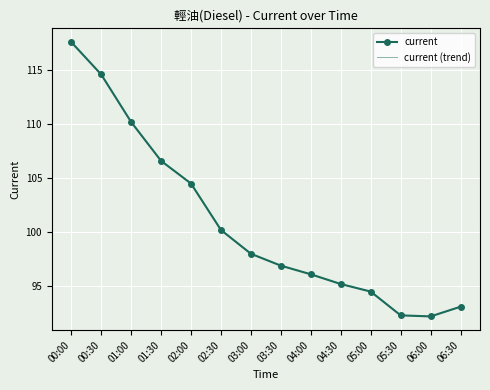

List the labels in order of current (trend) value, smallest first.

06:00, 05:30, 06:30, 05:00, 04:30, 04:00, 03:30, 03:00, 02:30, 02:00, 01:30, 01:00, 00:30, 00:00